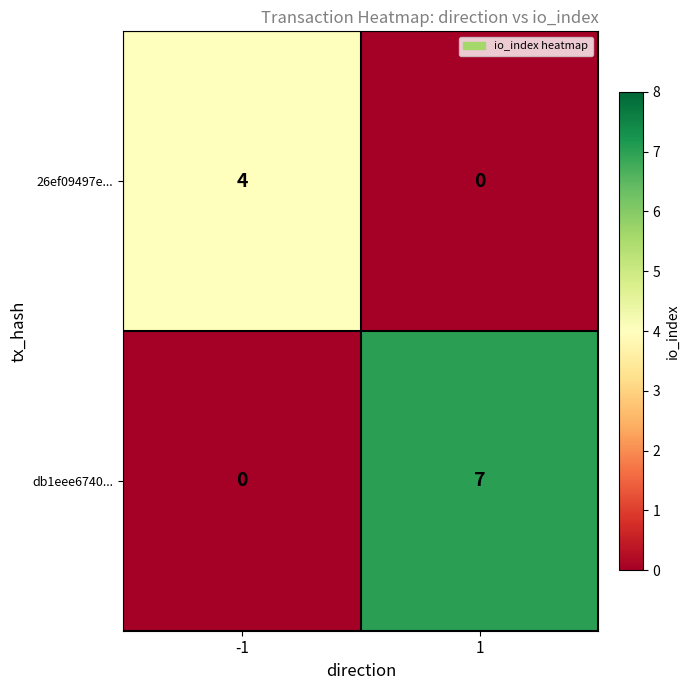

Reading right to left, list all the values displayed in this chart.

26ef09497e...: 0	4
db1eee6740...: 7	0